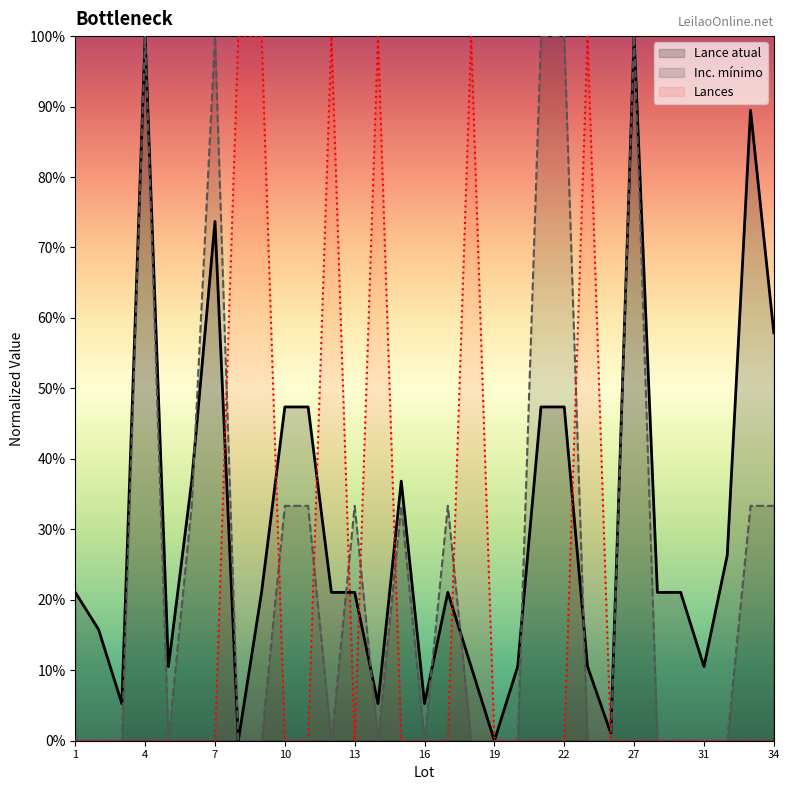

True or false: Lances and Lance atual intersect in this chart.

True